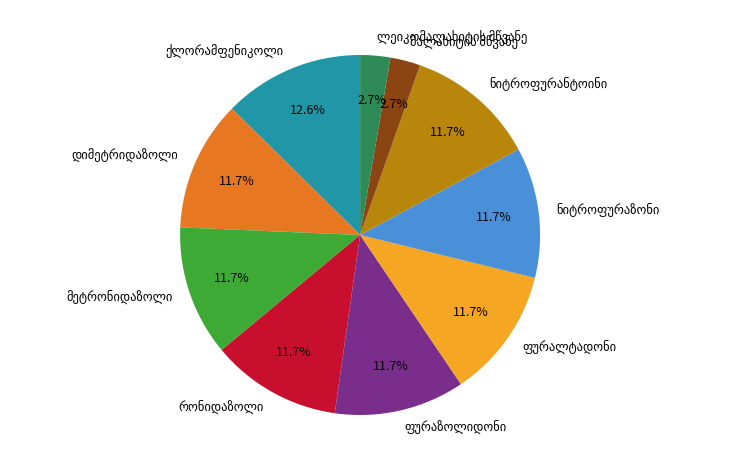

Is there a majority slice in this chart?

No